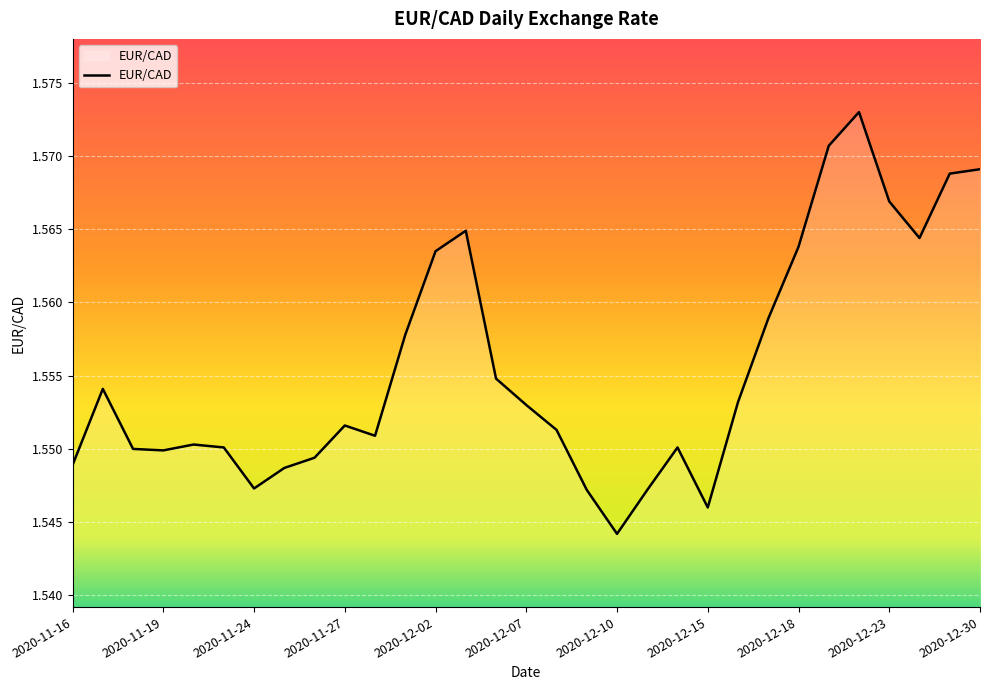

At which category does the chart reach its minimum across all series?

2020-12-10